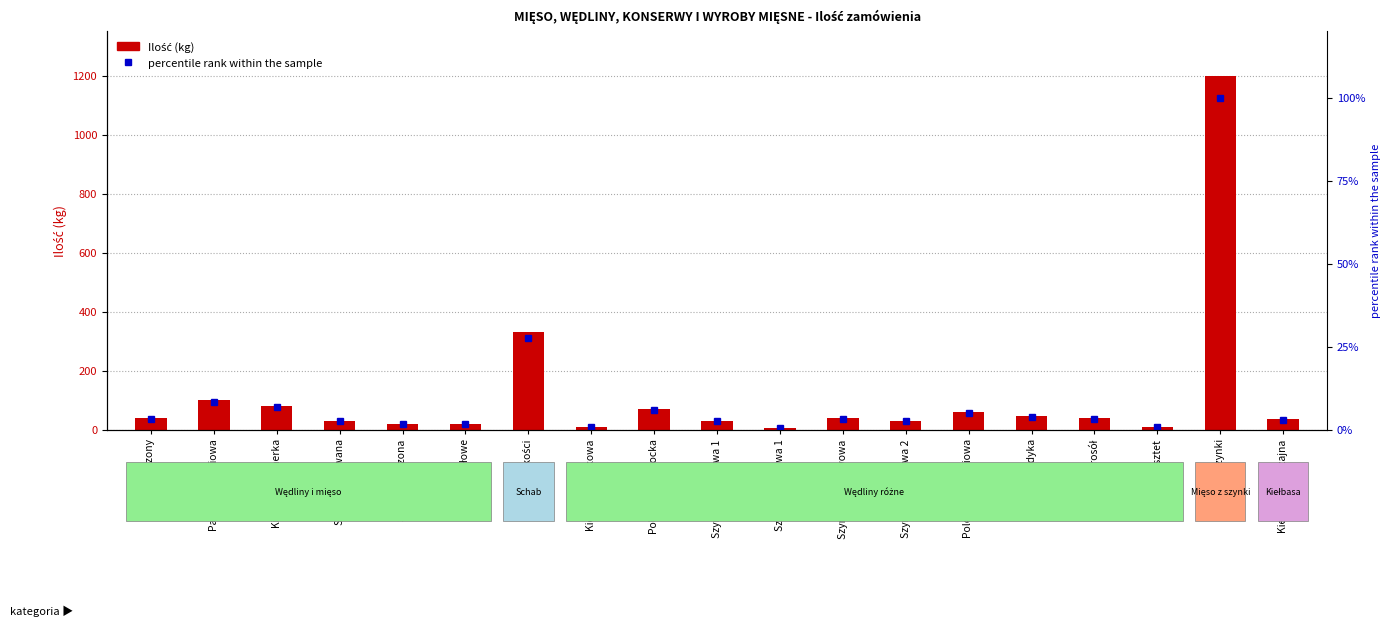

List the series in order of their peak value, highest first.

Ilość (kg), percentile rank within the sample